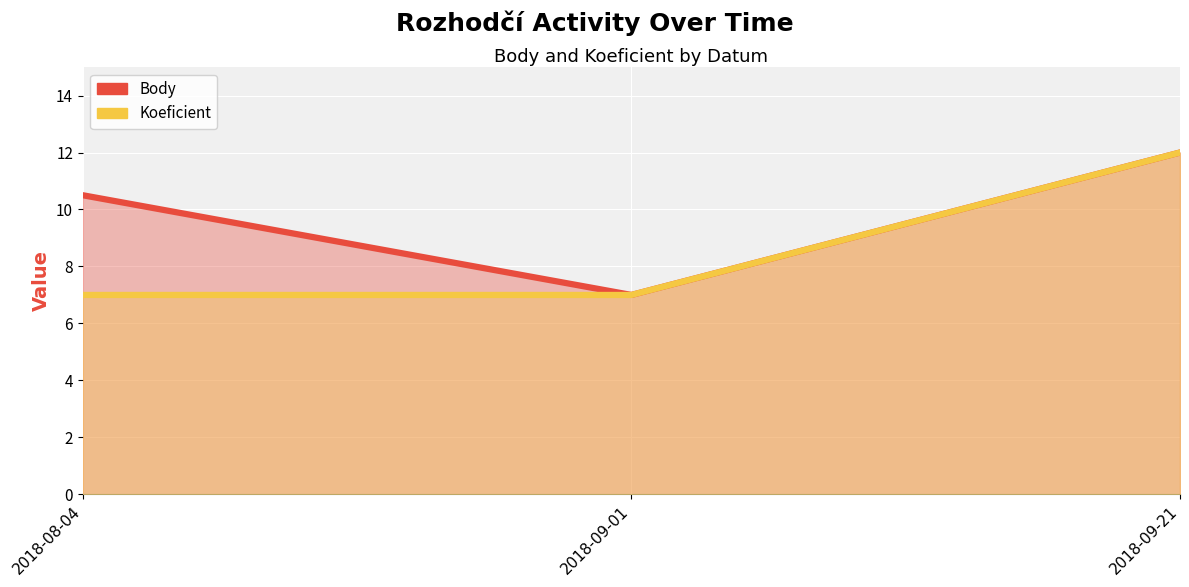

At which category is the sum across all series the highest?

2018-09-21